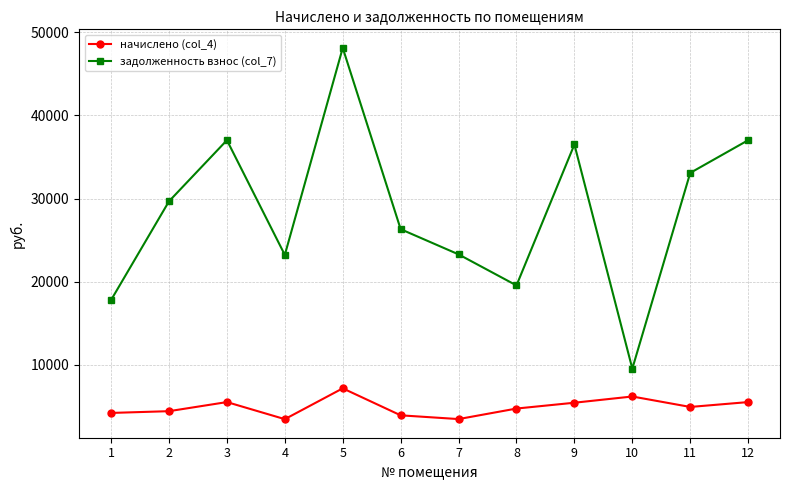

What is the total value across all series at 9?

41933.8